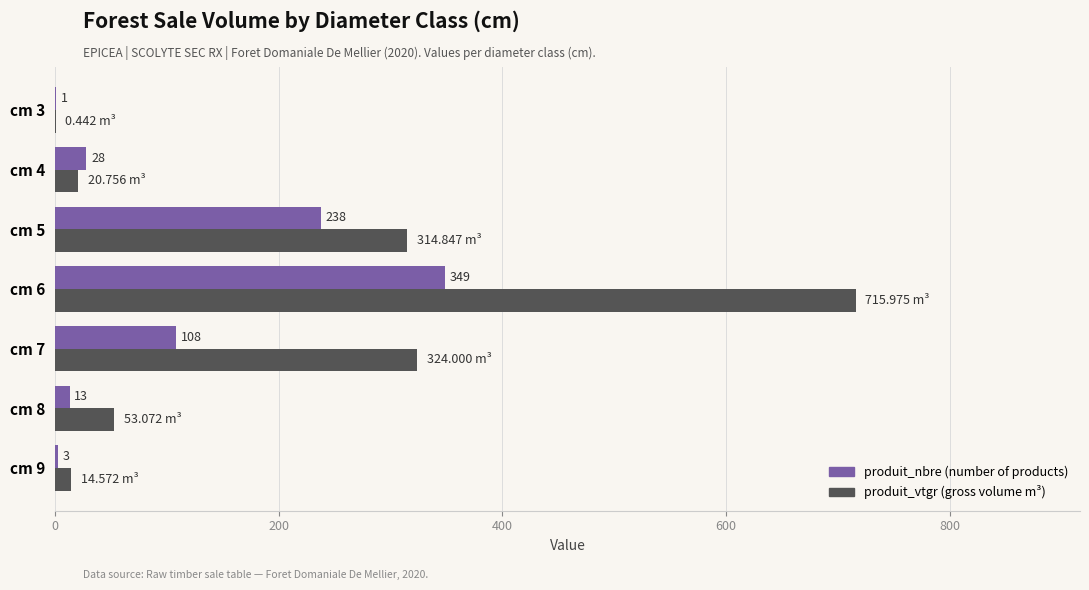

Is the value of produit_vtgr (gross volume m³) at cm 5 greater than the value of produit_nbre (number of products) at cm 6?

No